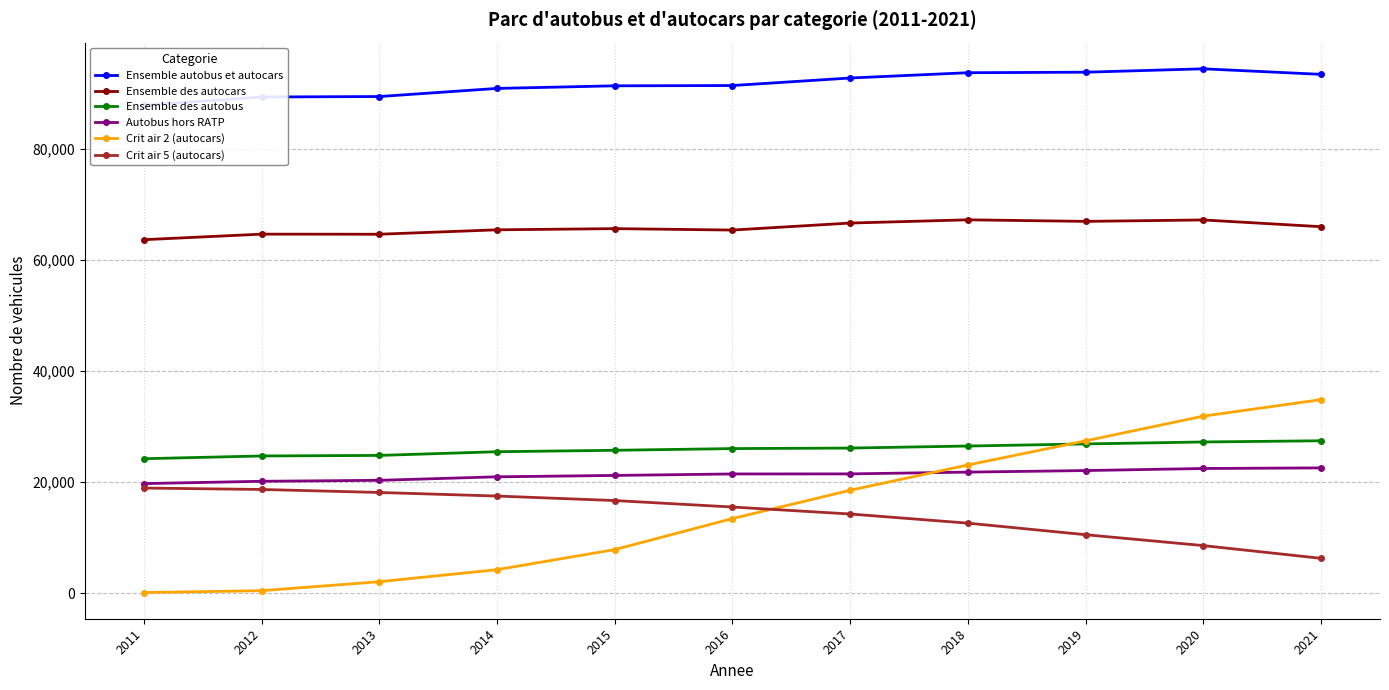

How many interior local valleys does the Ensemble des autocars series have?

3